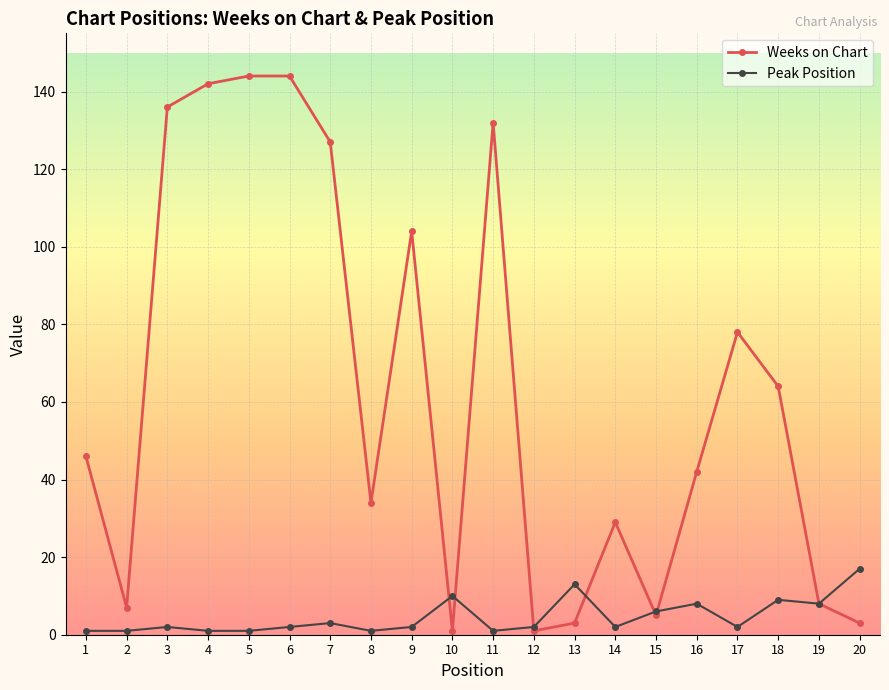

True or false: Peak Position has more than 0 interior local peaks.

True